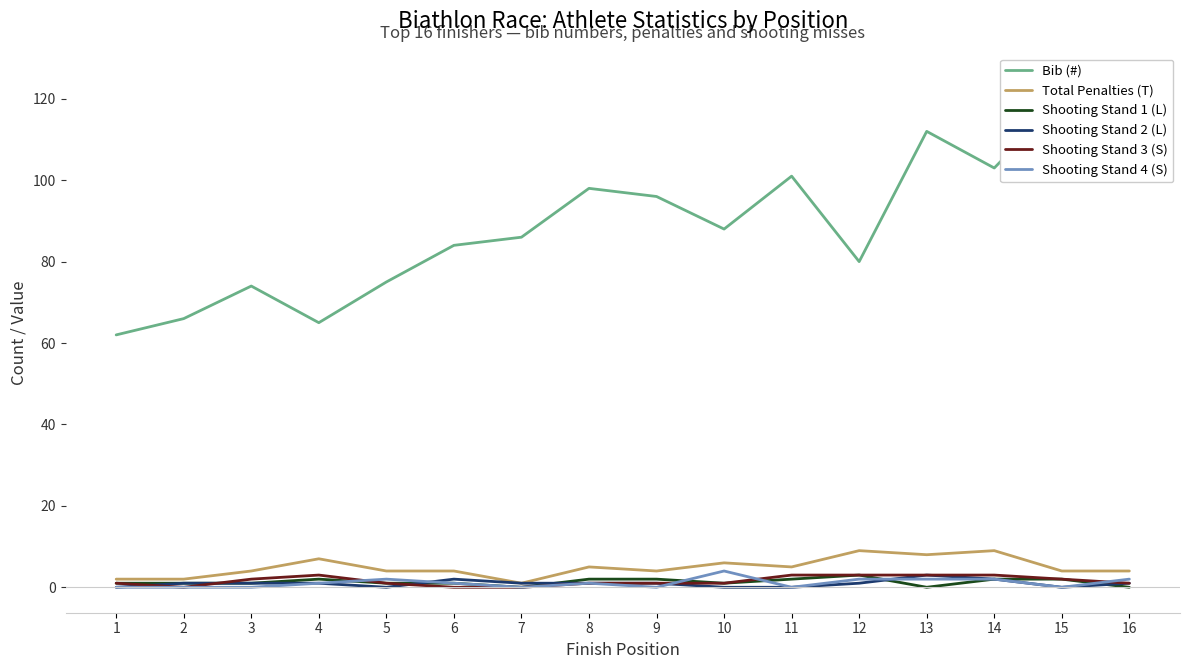

Which series has the largest total across all categories?

Bib (#)